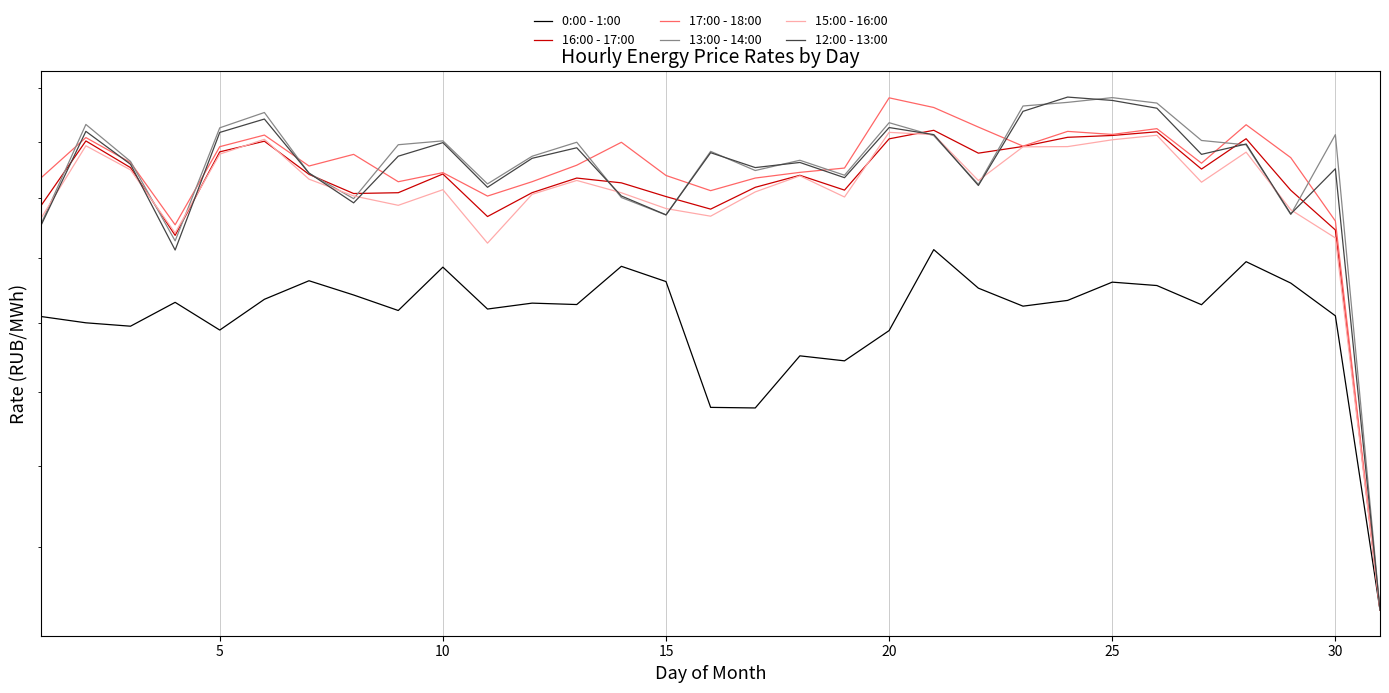

What are all the series names shown in the legend?

0:00 - 1:00, 16:00 - 17:00, 17:00 - 18:00, 13:00 - 14:00, 15:00 - 16:00, 12:00 - 13:00